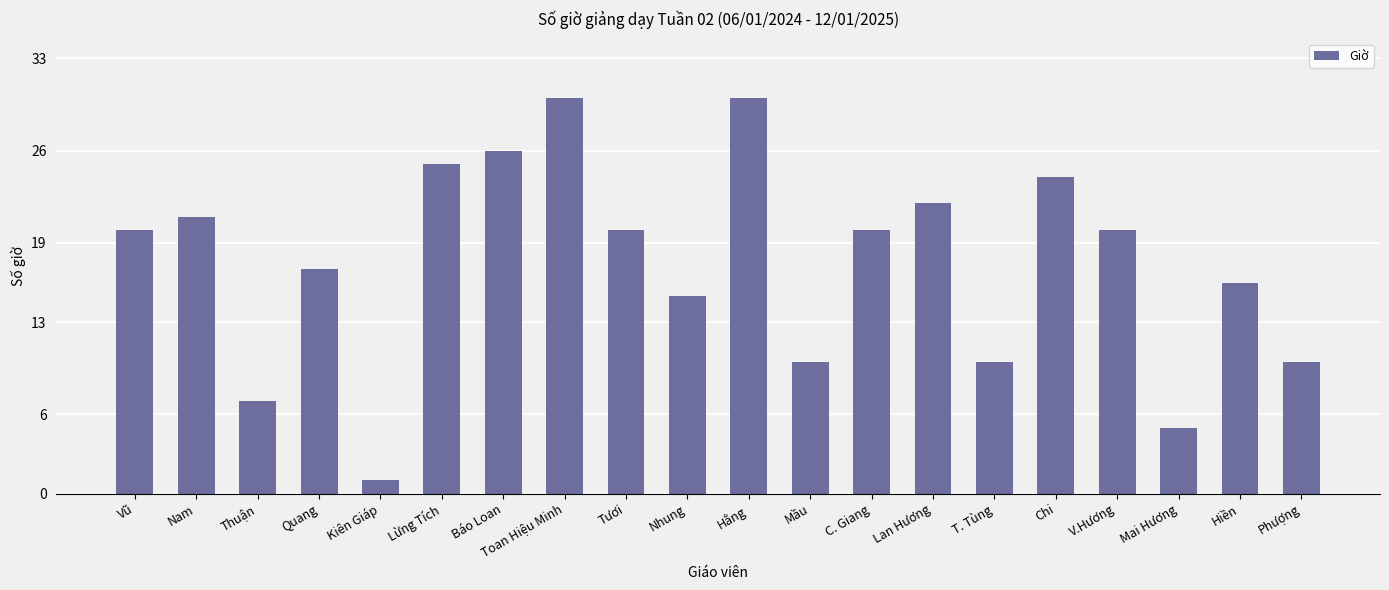

What is the ratio of the value at T. Tùng to the value at Hằng?

0.3